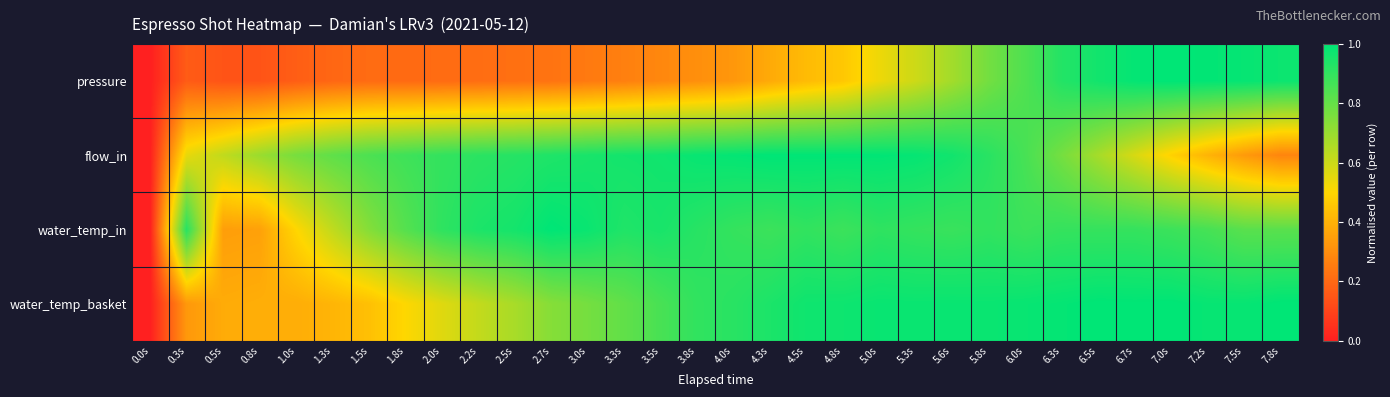

Which series has the largest range (max minus min)?

pressure